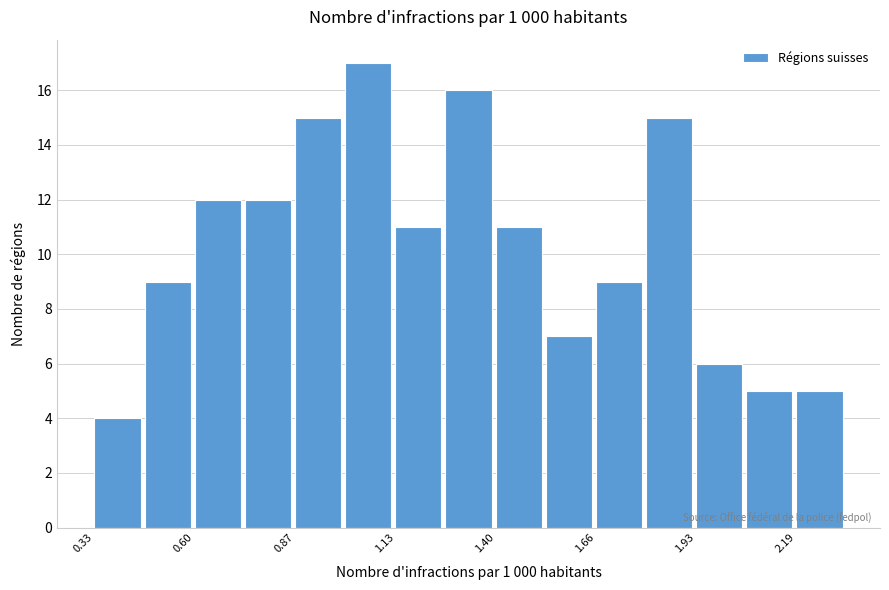

Read against the x-axis, roughly where is the centre of the tallest bar?

1.05